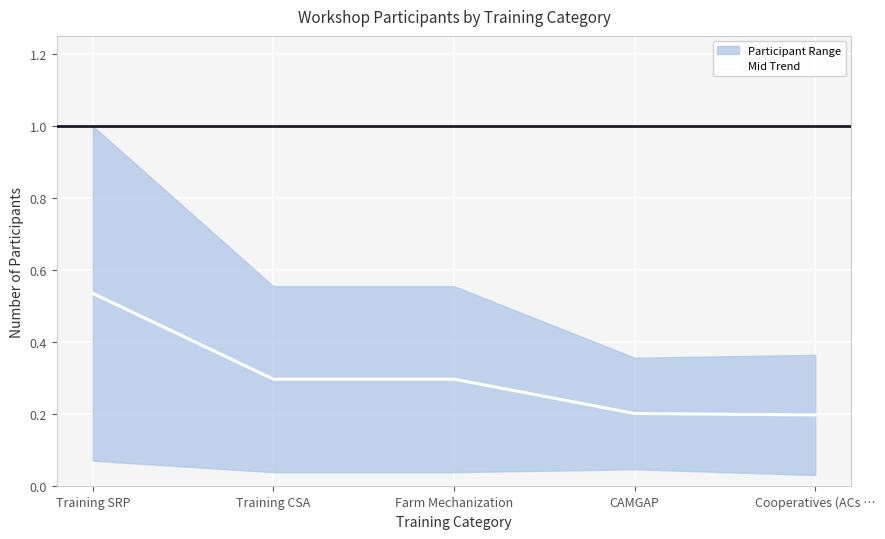

Where is the data nearest to the value 0?

Cooperatives (ACs …